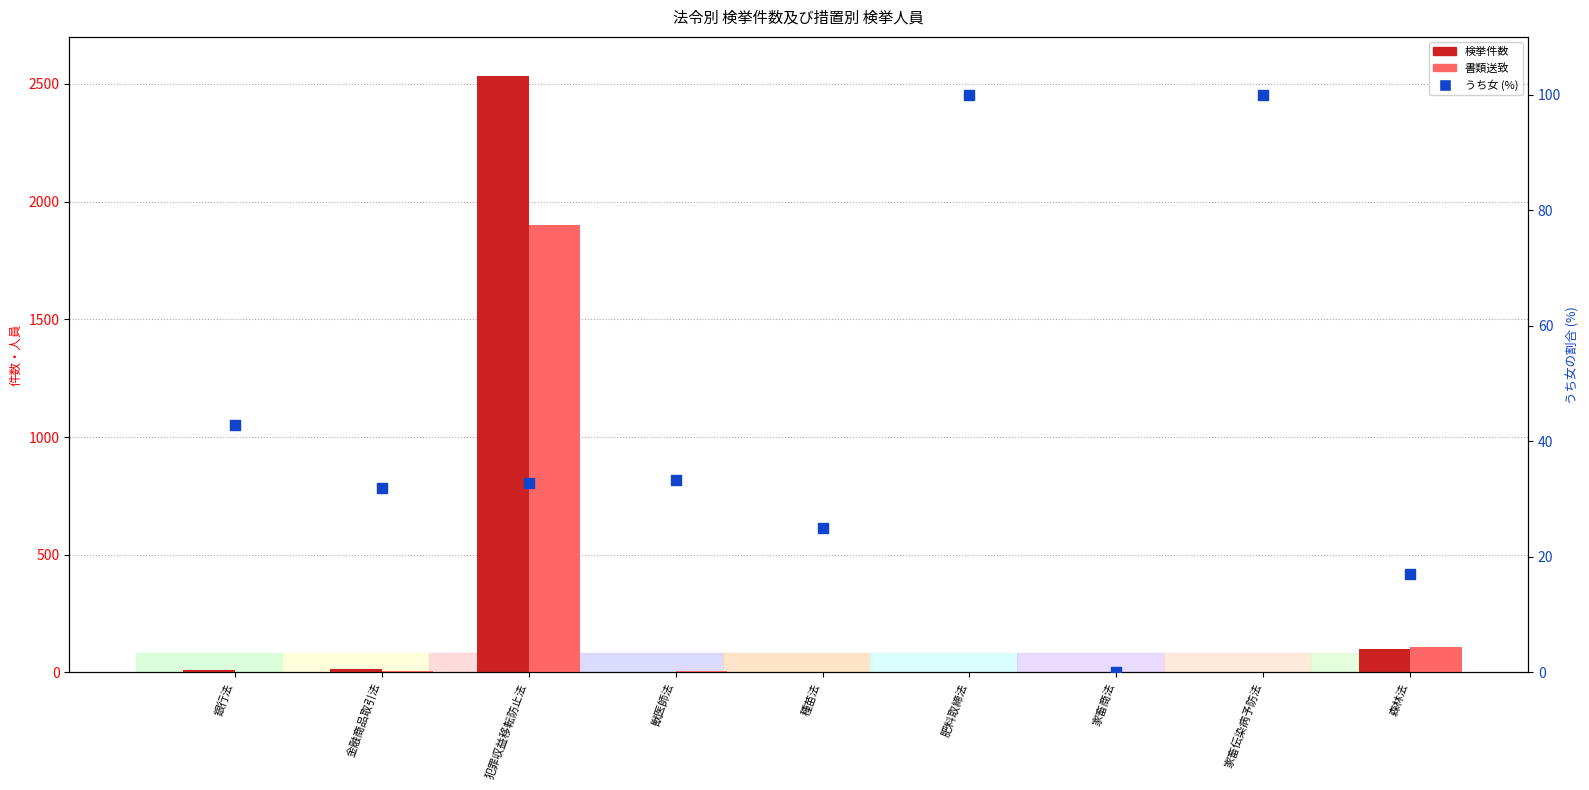

What are all the series names shown in the legend?

検挙件数, 書類送致, うち女 (%)